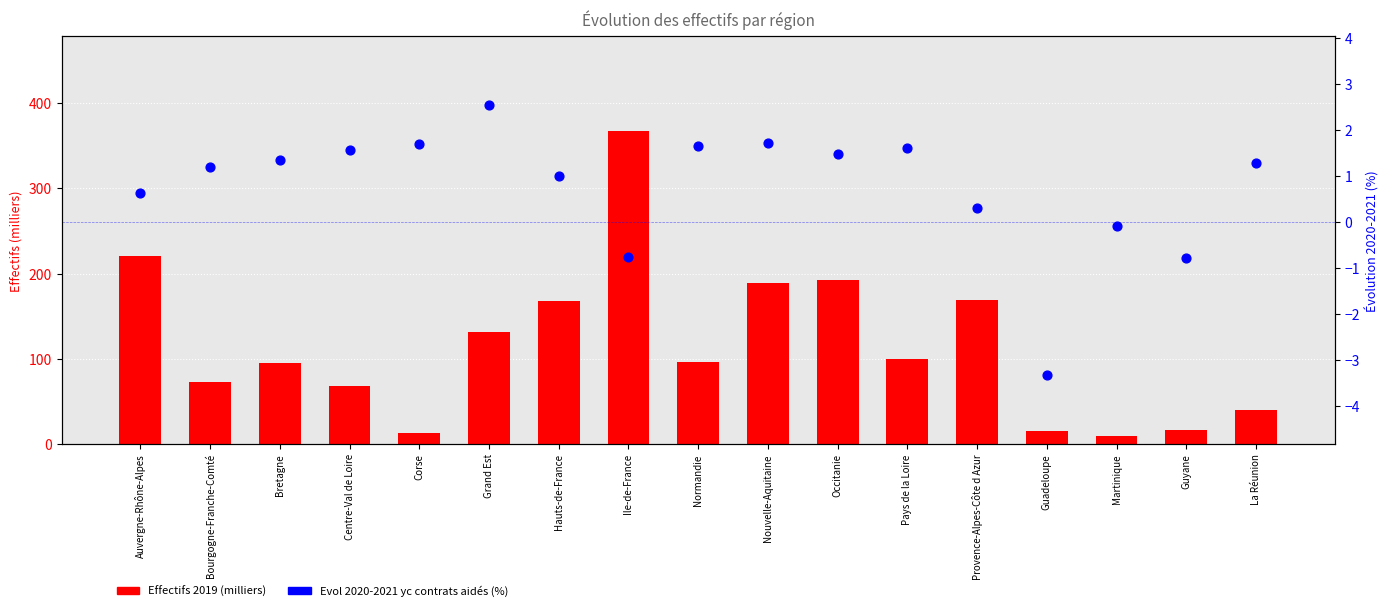

Is the value of Evol 2020-2021 yc contrats aidés (%) at Grand Est greater than the value of Effectifs 2019 (milliers) at Pays de la Loire?

No